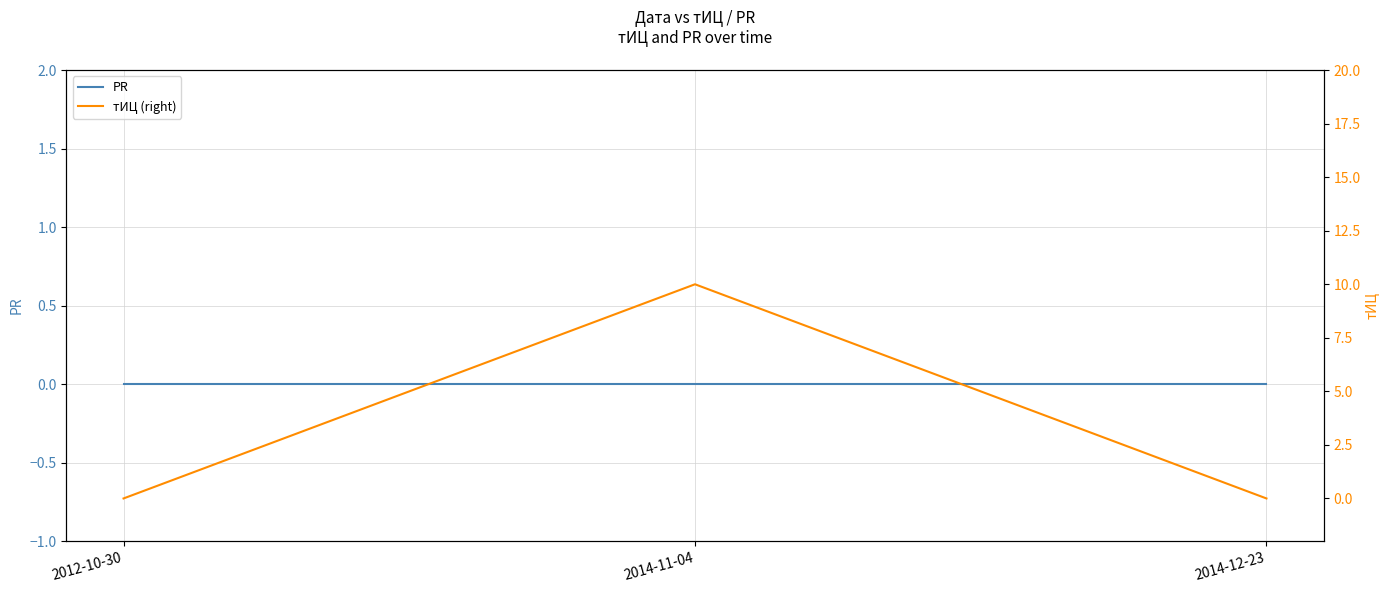

At how many categories does at least one series exceed 2?

1